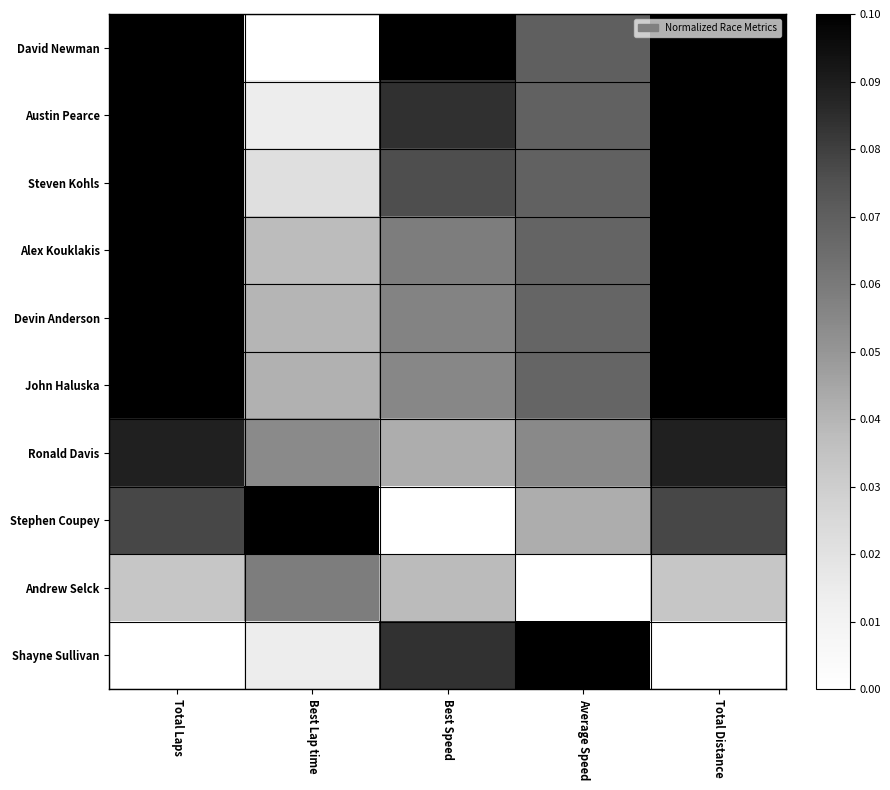

At how many categories does at least one series exceed 0?

5